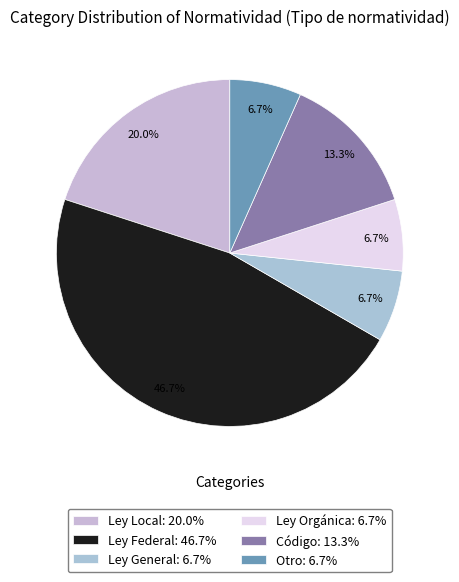

Between Ley Federal and Otro, which is larger?

Ley Federal